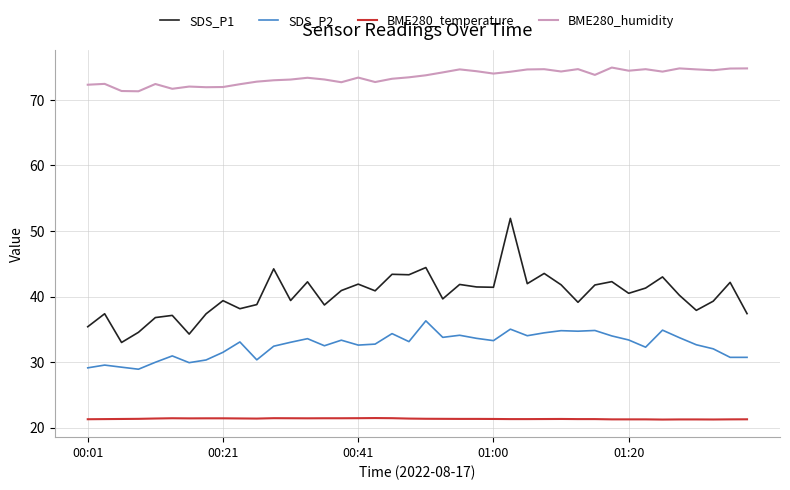

True or false: SDS_P2 and BME280_humidity intersect in this chart.

False